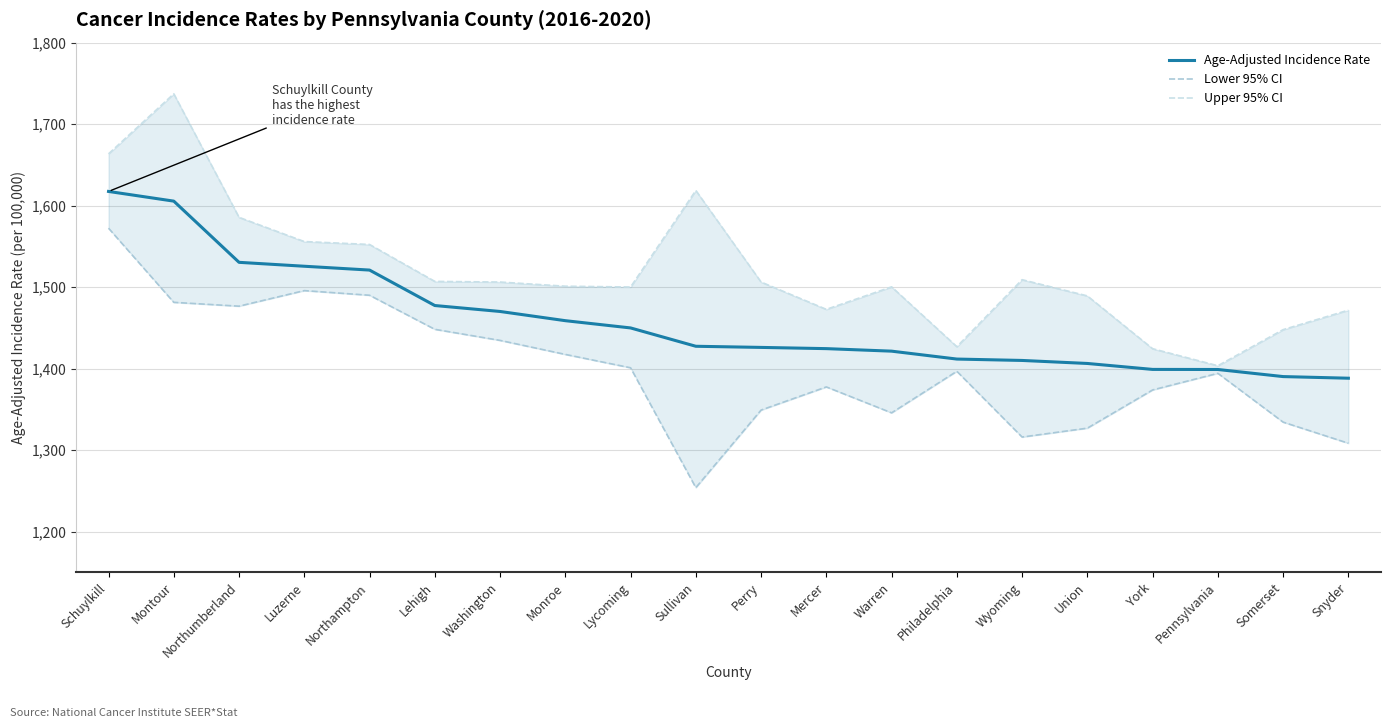

What are all the series names shown in the legend?

Age-Adjusted Incidence Rate, Lower 95% CI, Upper 95% CI